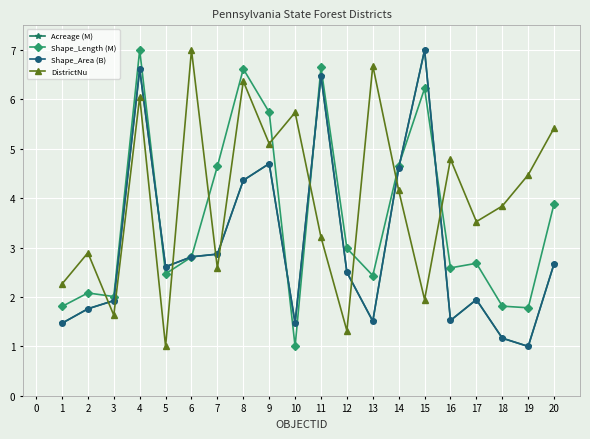

What is the difference between the maximum and minimum values in the DistrictNu series?

6.0